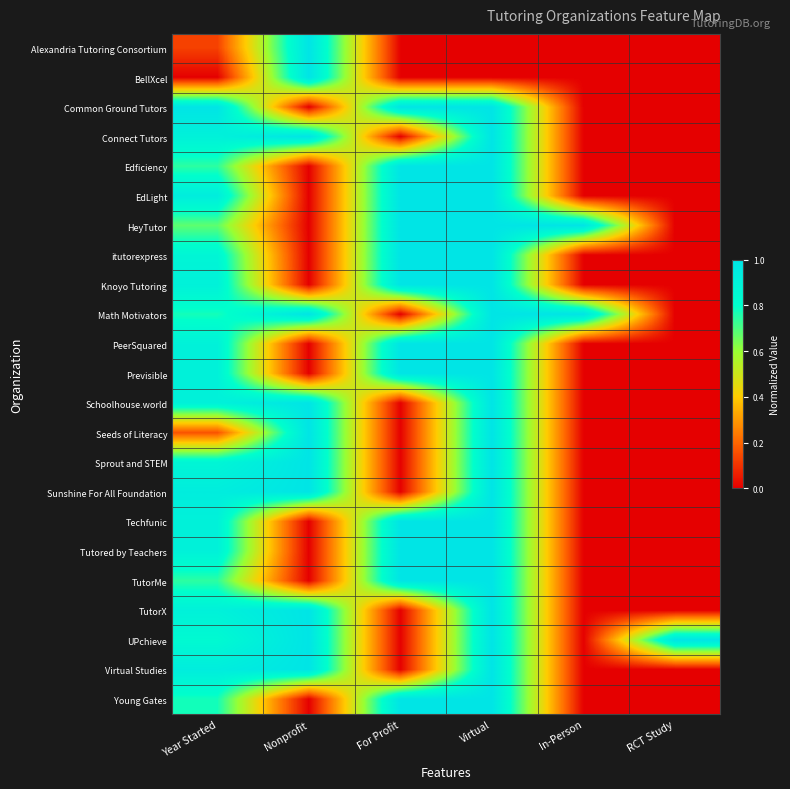

Reading left to right, list all the values displayed in this chart.

Alexandria Tutoring Consortium: Year Started=0.1	Nonprofit=1.0	For Profit=0.0	Virtual=0.0	In-Person=0.0	RCT Study=0.0
BellXcel: Year Started=0.0	Nonprofit=1.0	For Profit=0.0	Virtual=0.0	In-Person=0.0	RCT Study=0.0
Common Ground Tutors: Year Started=1.0	Nonprofit=0.0	For Profit=1.0	Virtual=1.0	In-Person=0.0	RCT Study=0.0
Connect Tutors: Year Started=0.9	Nonprofit=1.0	For Profit=0.0	Virtual=1.0	In-Person=0.0	RCT Study=0.0
Edficiency: Year Started=0.7	Nonprofit=0.0	For Profit=1.0	Virtual=1.0	In-Person=0.0	RCT Study=0.0
EdLight: Year Started=0.9	Nonprofit=0.0	For Profit=1.0	Virtual=1.0	In-Person=0.0	RCT Study=0.0
HeyTutor: Year Started=0.7	Nonprofit=0.0	For Profit=1.0	Virtual=1.0	In-Person=1.0	RCT Study=0.0
itutorexpress: Year Started=0.9	Nonprofit=0.0	For Profit=1.0	Virtual=1.0	In-Person=0.0	RCT Study=0.0
Knoyo Tutoring: Year Started=0.9	Nonprofit=0.0	For Profit=1.0	Virtual=1.0	In-Person=0.0	RCT Study=0.0
Math Motivators: Year Started=0.8	Nonprofit=1.0	For Profit=0.0	Virtual=1.0	In-Person=1.0	RCT Study=0.0
PeerSquared: Year Started=0.9	Nonprofit=0.0	For Profit=1.0	Virtual=1.0	In-Person=0.0	RCT Study=0.0
Previsible: Year Started=0.9	Nonprofit=0.0	For Profit=1.0	Virtual=1.0	In-Person=0.0	RCT Study=0.0
Schoolhouse.world: Year Started=0.9	Nonprofit=1.0	For Profit=0.0	Virtual=1.0	In-Person=0.0	RCT Study=0.0
Seeds of Literacy: Year Started=0.2	Nonprofit=1.0	For Profit=0.0	Virtual=1.0	In-Person=0.0	RCT Study=0.0
Sprout and STEM: Year Started=0.9	Nonprofit=1.0	For Profit=0.0	Virtual=1.0	In-Person=0.0	RCT Study=0.0
Sunshine For All Foundation: Year Started=0.9	Nonprofit=1.0	For Profit=0.0	Virtual=1.0	In-Person=0.0	RCT Study=0.0
Techfunic: Year Started=0.9	Nonprofit=0.0	For Profit=1.0	Virtual=1.0	In-Person=0.0	RCT Study=0.0
Tutored by Teachers: Year Started=0.9	Nonprofit=0.0	For Profit=1.0	Virtual=1.0	In-Person=0.0	RCT Study=0.0
TutorMe: Year Started=0.7	Nonprofit=0.0	For Profit=1.0	Virtual=1.0	In-Person=0.0	RCT Study=0.0
TutorX: Year Started=0.9	Nonprofit=1.0	For Profit=0.0	Virtual=1.0	In-Person=0.0	RCT Study=0.0
UPchieve: Year Started=0.8	Nonprofit=1.0	For Profit=0.0	Virtual=1.0	In-Person=0.0	RCT Study=1.0
Virtual Studies: Year Started=0.9	Nonprofit=1.0	For Profit=0.0	Virtual=1.0	In-Person=0.0	RCT Study=0.0
Young Gates: Year Started=0.8	Nonprofit=0.0	For Profit=1.0	Virtual=1.0	In-Person=0.0	RCT Study=0.0